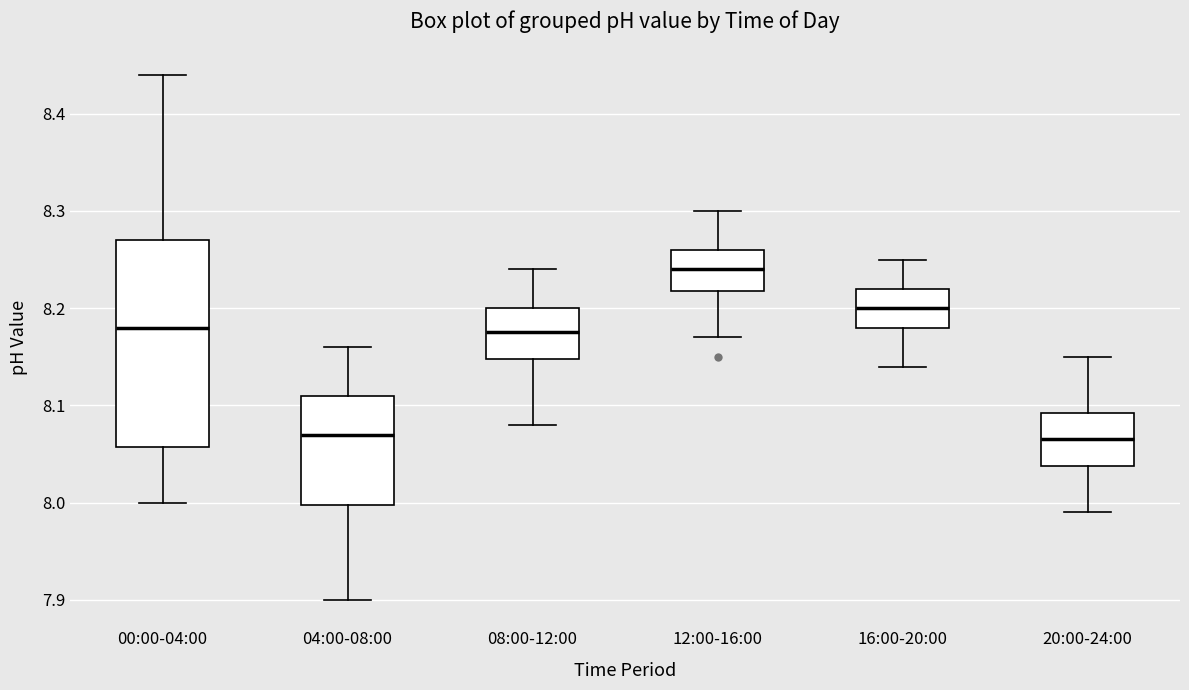

Where is the upper edge of the box for 20:00-24:00 on the y-axis? The values are not printed on the chart, so give them approximately, as read against the axis.

8.09